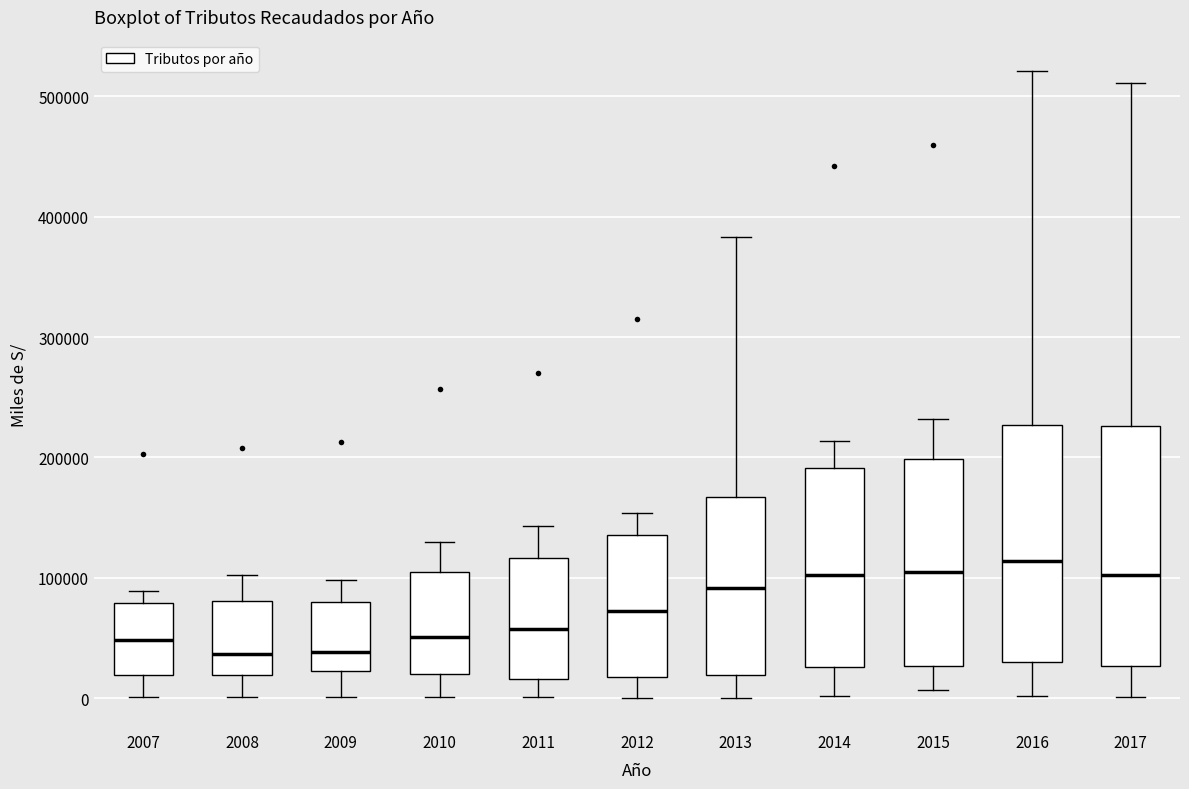

Where does the lower whisker of the box at x = 2007 end on the y-axis? The values are not printed on the chart, so give them approximately, as read against the axis.

0